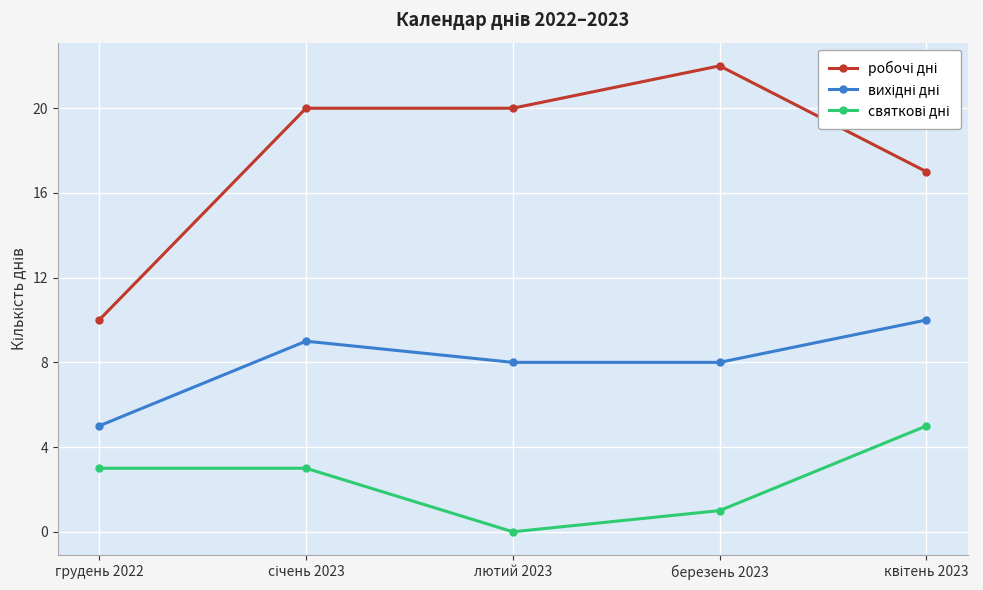

What is the label of the 3rd point from the right?

лютий 2023